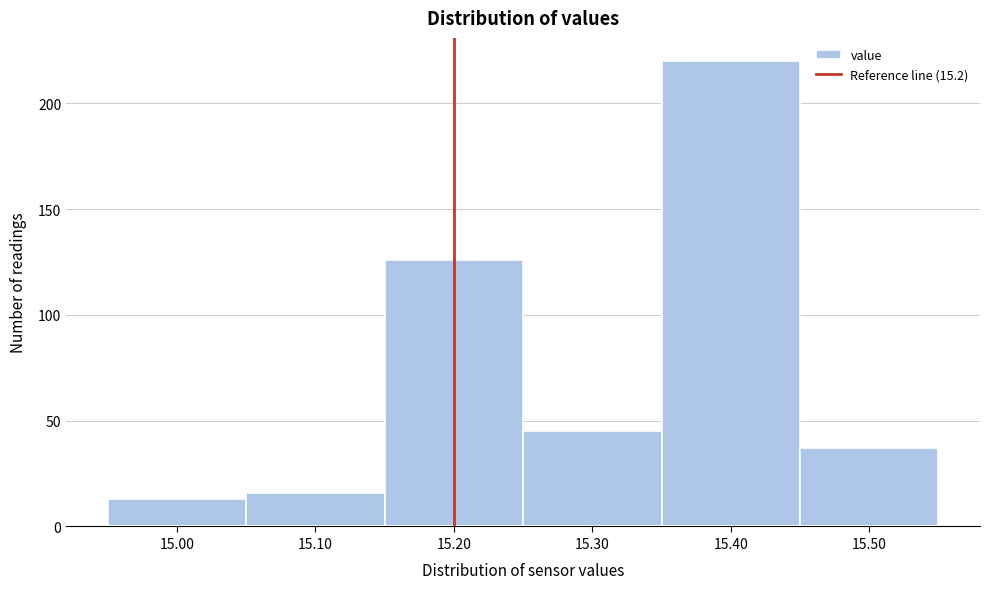

Reading left to right, list every bar in this chart as the range it spans on the x-axis followed by its height. The values are not printed on the chart, so give them approximately, as read against the axis.

14.95 to 15.05: 15
15.05 to 15.15: 15
15.15 to 15.25: 125
15.25 to 15.35: 45
15.35 to 15.45: 220
15.45 to 15.55: 35